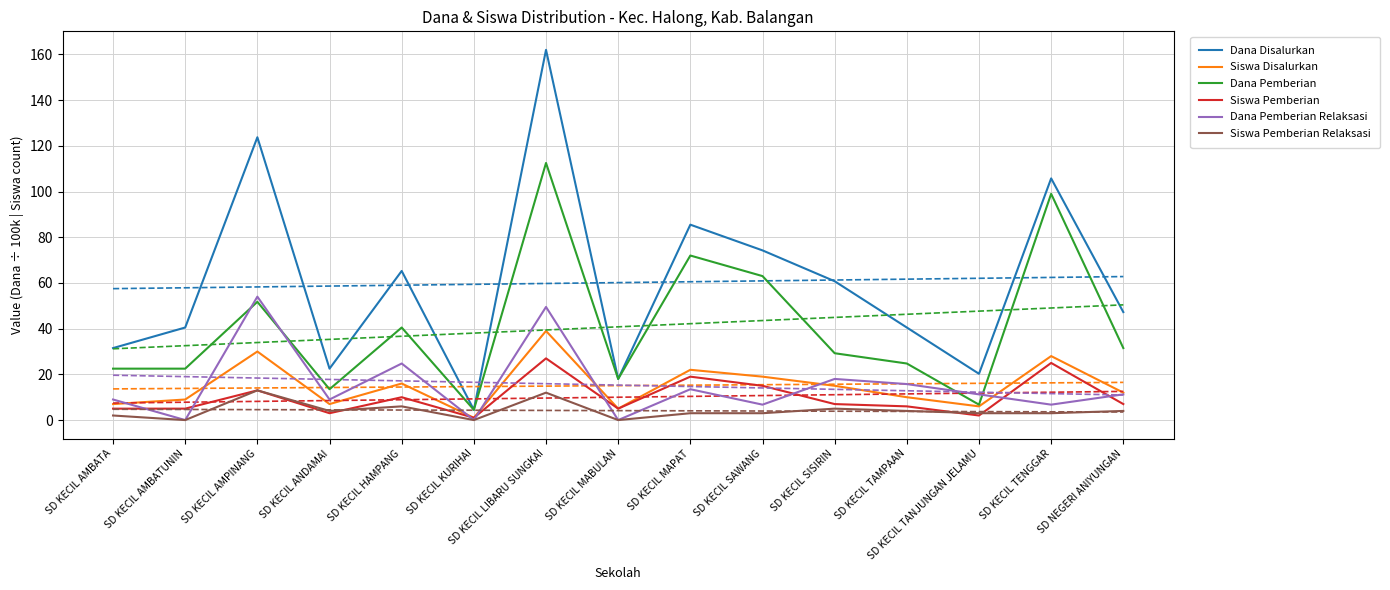

Reading left to right, list all the values displayed in this chart.

Dana Disalurkan: SD KECIL AMBATA=31.5	SD KECIL AMBATUNIN=40.5	SD KECIL AMPINANG=123.8	SD KECIL ANDAMAI=22.5	SD KECIL HAMPANG=65.2	SD KECIL KURIHAI=4.5	SD KECIL LIBARU SUNGKAI=162.0	SD KECIL MABULAN=18.0	SD KECIL MAPAT=85.5	SD KECIL SAWANG=74.2	SD KECIL SISIRIN=60.8	SD KECIL TAMPAAN=40.5	SD KECIL TANJUNGAN JELAMU=20.2	SD KECIL TENGGAR=105.8	SD NEGERI ANIYUNGAN=47.2
Siswa Disalurkan: SD KECIL AMBATA=7.0	SD KECIL AMBATUNIN=9.0	SD KECIL AMPINANG=30.0	SD KECIL ANDAMAI=7.0	SD KECIL HAMPANG=16.0	SD KECIL KURIHAI=1.0	SD KECIL LIBARU SUNGKAI=39.0	SD KECIL MABULAN=5.0	SD KECIL MAPAT=22.0	SD KECIL SAWANG=19.0	SD KECIL SISIRIN=15.0	SD KECIL TAMPAAN=10.0	SD KECIL TANJUNGAN JELAMU=6.0	SD KECIL TENGGAR=28.0	SD NEGERI ANIYUNGAN=12.0
Dana Pemberian: SD KECIL AMBATA=22.5	SD KECIL AMBATUNIN=22.5	SD KECIL AMPINANG=51.8	SD KECIL ANDAMAI=13.5	SD KECIL HAMPANG=40.5	SD KECIL KURIHAI=4.5	SD KECIL LIBARU SUNGKAI=112.5	SD KECIL MABULAN=18.0	SD KECIL MAPAT=72.0	SD KECIL SAWANG=63.0	SD KECIL SISIRIN=29.2	SD KECIL TAMPAAN=24.8	SD KECIL TANJUNGAN JELAMU=6.8	SD KECIL TENGGAR=99.0	SD NEGERI ANIYUNGAN=31.5
Siswa Pemberian: SD KECIL AMBATA=5.0	SD KECIL AMBATUNIN=5.0	SD KECIL AMPINANG=13.0	SD KECIL ANDAMAI=3.0	SD KECIL HAMPANG=10.0	SD KECIL KURIHAI=1.0	SD KECIL LIBARU SUNGKAI=27.0	SD KECIL MABULAN=5.0	SD KECIL MAPAT=19.0	SD KECIL SAWANG=15.0	SD KECIL SISIRIN=7.0	SD KECIL TAMPAAN=6.0	SD KECIL TANJUNGAN JELAMU=2.0	SD KECIL TENGGAR=25.0	SD NEGERI ANIYUNGAN=7.0
Dana Pemberian Relaksasi: SD KECIL AMBATA=9.0	SD KECIL AMBATUNIN=0.0	SD KECIL AMPINANG=54.0	SD KECIL ANDAMAI=9.0	SD KECIL HAMPANG=24.8	SD KECIL KURIHAI=0.0	SD KECIL LIBARU SUNGKAI=49.5	SD KECIL MABULAN=0.0	SD KECIL MAPAT=13.5	SD KECIL SAWANG=6.8	SD KECIL SISIRIN=18.0	SD KECIL TAMPAAN=15.8	SD KECIL TANJUNGAN JELAMU=11.2	SD KECIL TENGGAR=6.8	SD NEGERI ANIYUNGAN=11.2
Siswa Pemberian Relaksasi: SD KECIL AMBATA=2.0	SD KECIL AMBATUNIN=0.0	SD KECIL AMPINANG=13.0	SD KECIL ANDAMAI=4.0	SD KECIL HAMPANG=6.0	SD KECIL KURIHAI=0.0	SD KECIL LIBARU SUNGKAI=12.0	SD KECIL MABULAN=0.0	SD KECIL MAPAT=3.0	SD KECIL SAWANG=3.0	SD KECIL SISIRIN=5.0	SD KECIL TAMPAAN=4.0	SD KECIL TANJUNGAN JELAMU=3.0	SD KECIL TENGGAR=3.0	SD NEGERI ANIYUNGAN=4.0